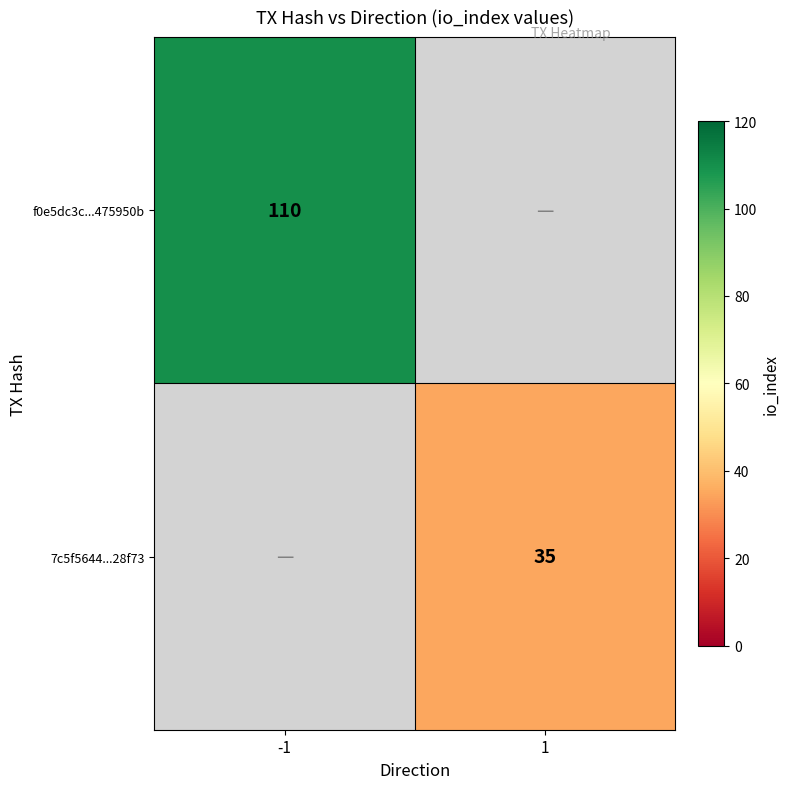

The 7c5f5644...28f73 series shows 35 at 1. True or false?

True